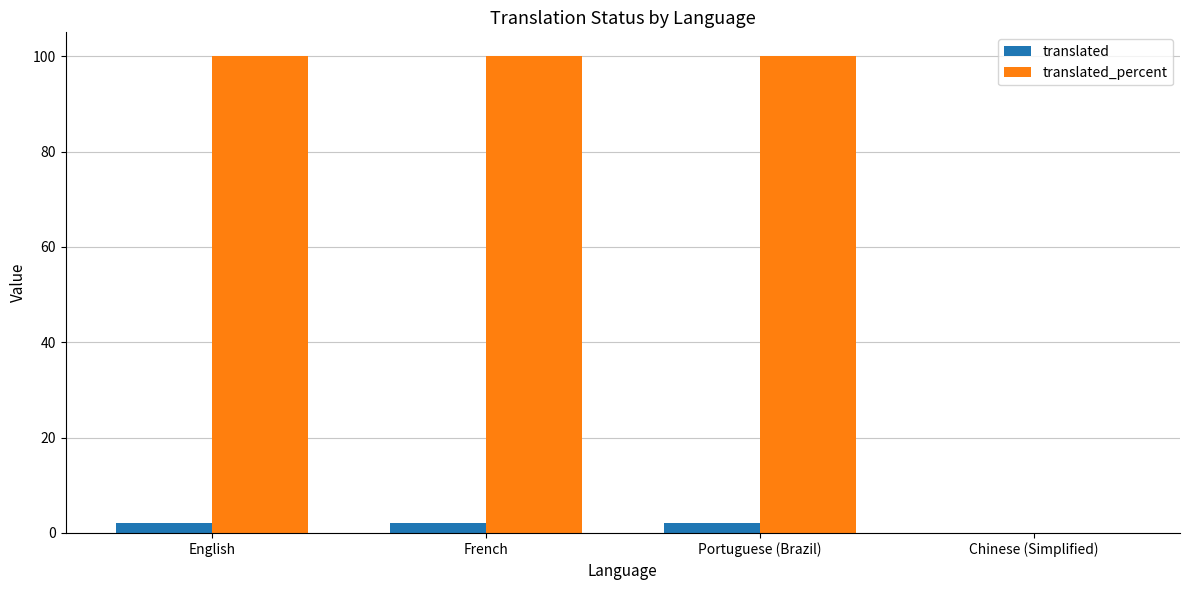

Reading left to right, list all the values displayed in this chart.

translated: 2	2	2	0
translated_percent: 100	100	100	0